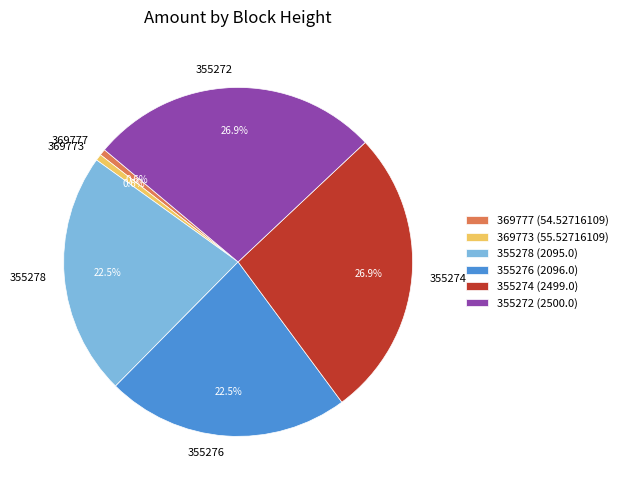

Count the number of slices in the pie.

6